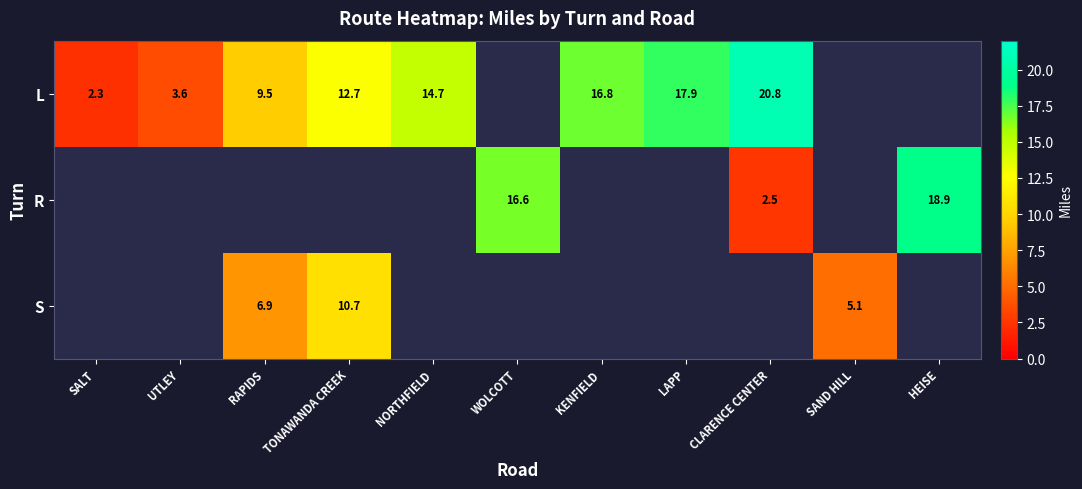

Which label corresponds to the largest value in the chart?

CLARENCE CENTER